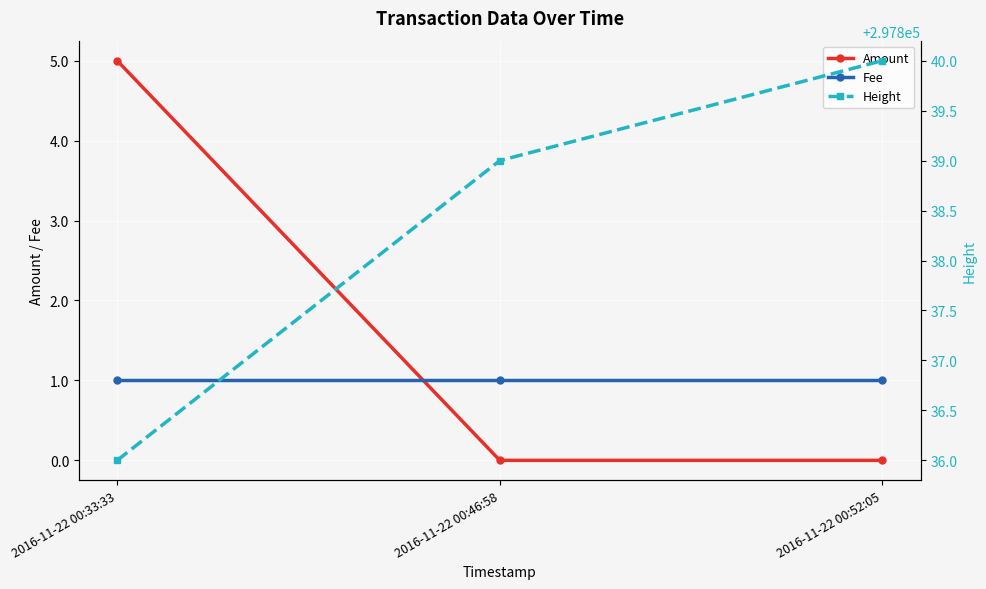

What is the total value across all series at 2016-11-22 00:33:33?

297842